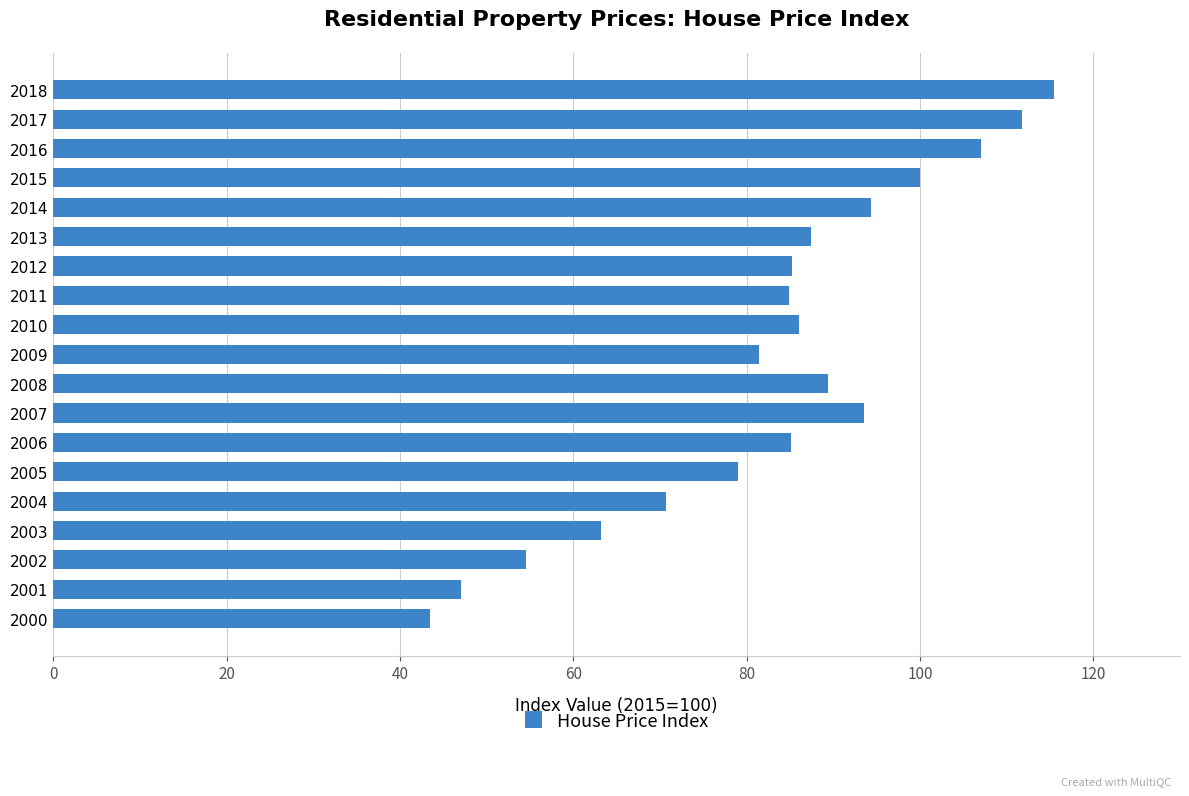

At which label is the value closest to 79?

2005